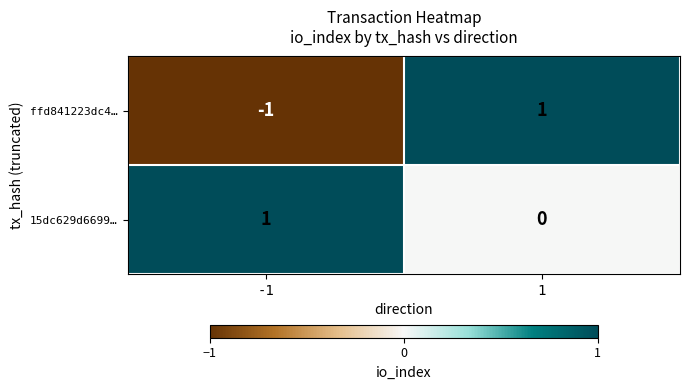

Which series has the largest range (max minus min)?

ffd841223dc4…